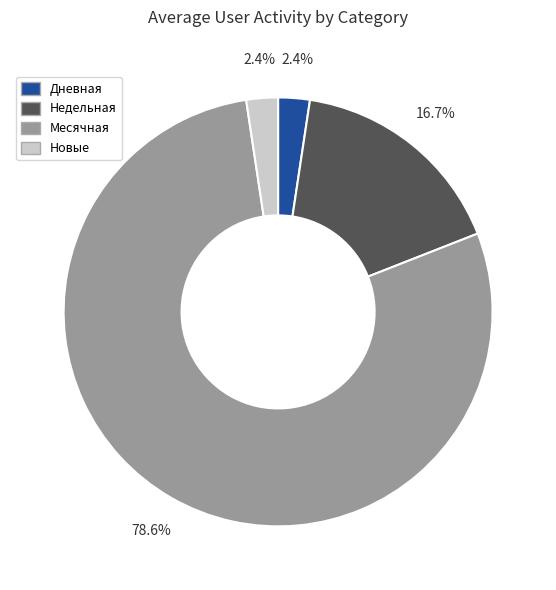

What is the majority slice?

Месячная